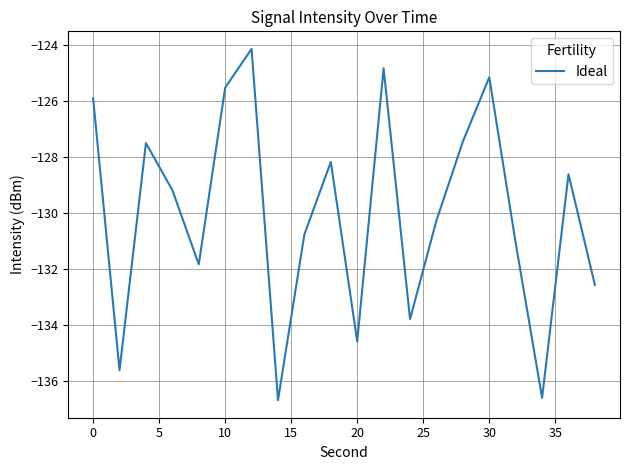

What is the sum of all values?

-2600.3